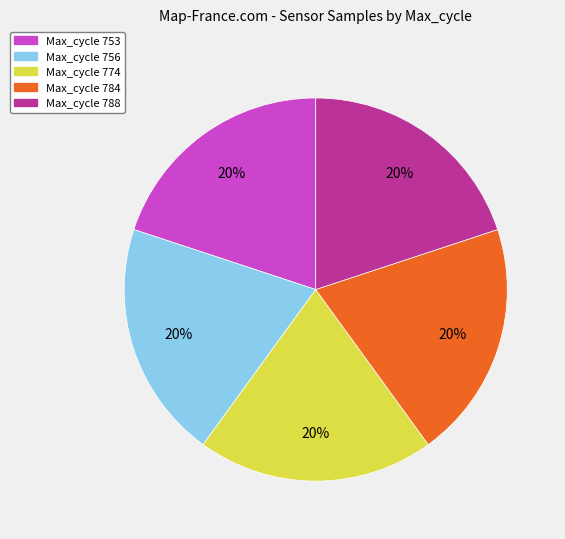

How many slices are in this pie chart?

5